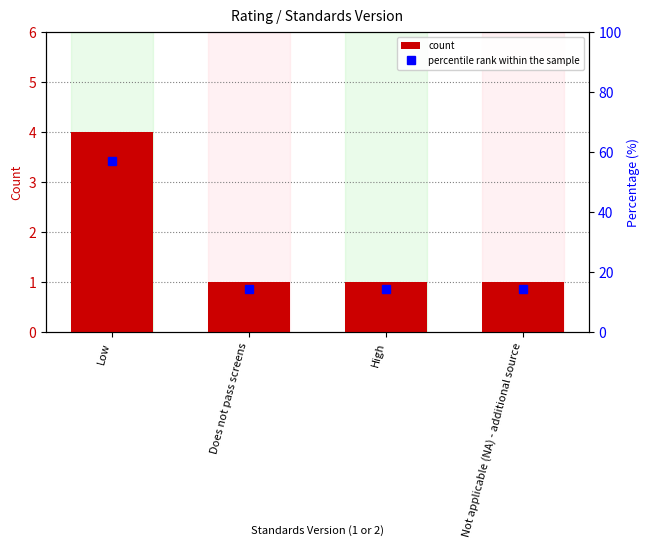

List the series in order of their peak value, lowest first.

count, percentile rank within the sample